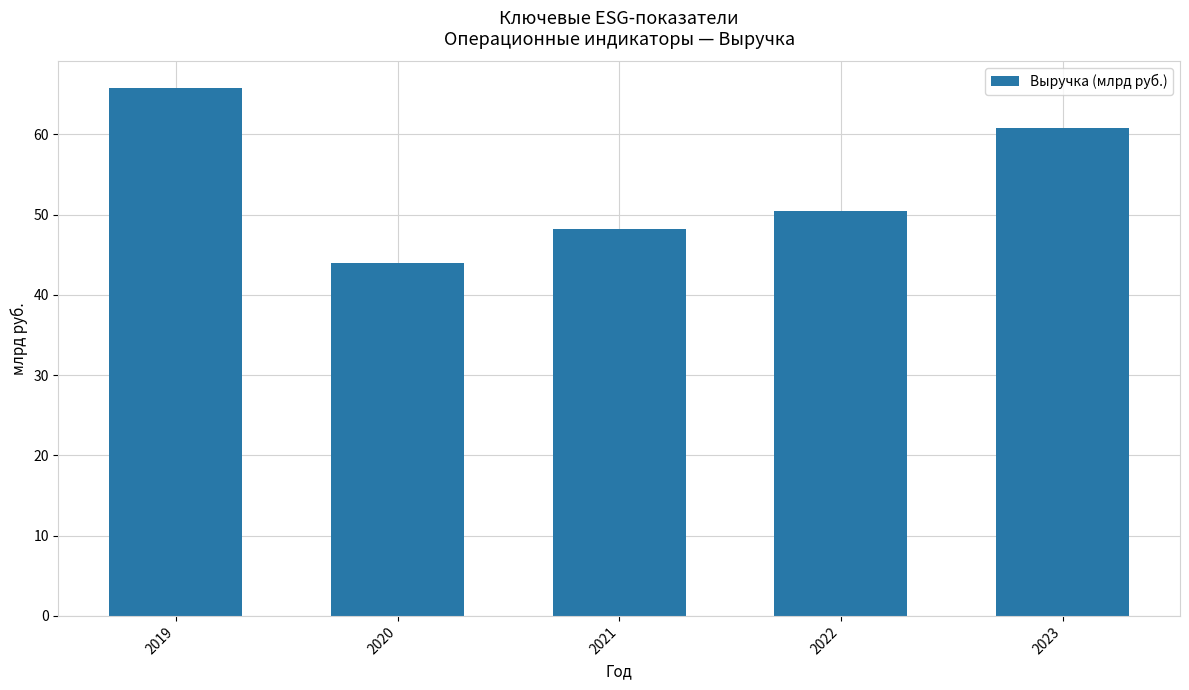

The chart shows a value of 21.3 at 2019. True or false?

False